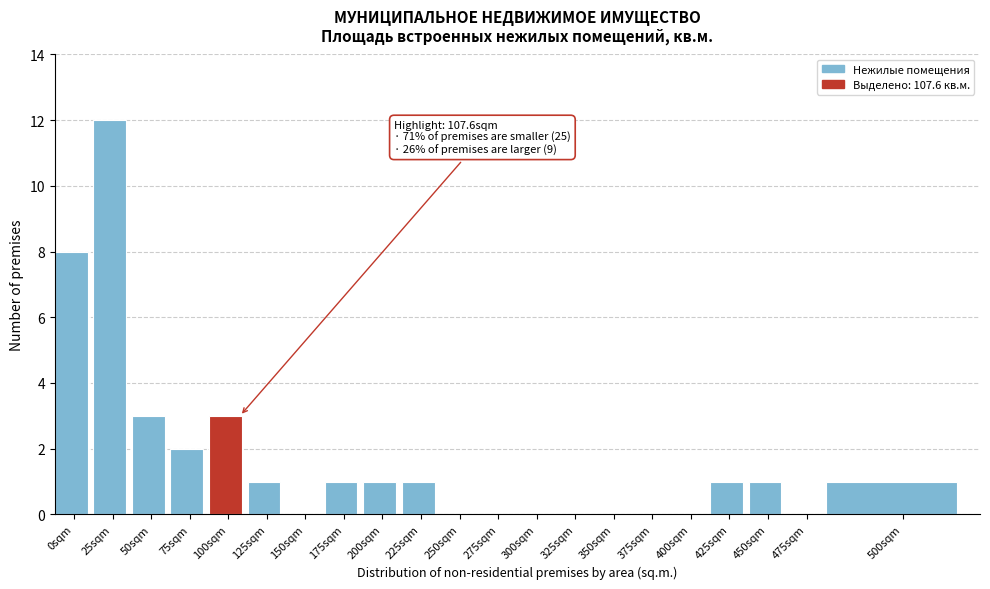

Reading left to right, list all the values displayed in this chart.

0sqm=8	25sqm=12	50sqm=3	75sqm=2	100sqm=3	125sqm=1	150sqm=0	175sqm=1	200sqm=1	225sqm=1	250sqm=0	275sqm=0	300sqm=0	325sqm=0	350sqm=0	375sqm=0	400sqm=0	425sqm=1	450sqm=1	475sqm=0	500sqm=1